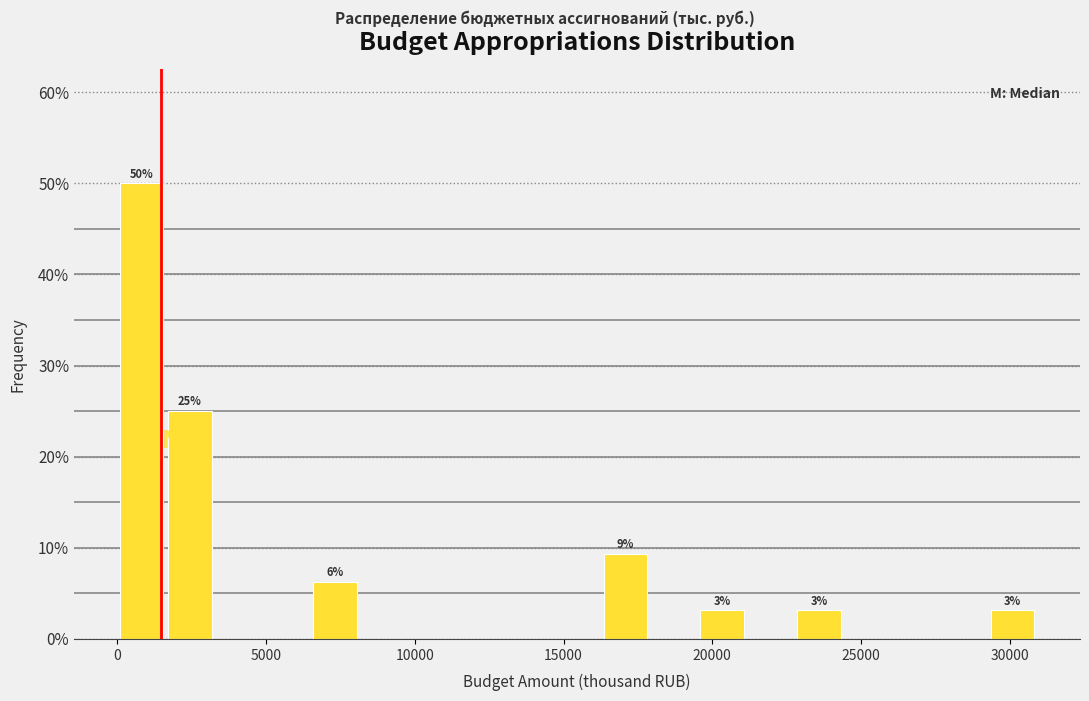

Around what value on the x-axis is the tallest bar? Give the approximate position of its centre, as read against the axis.

1000